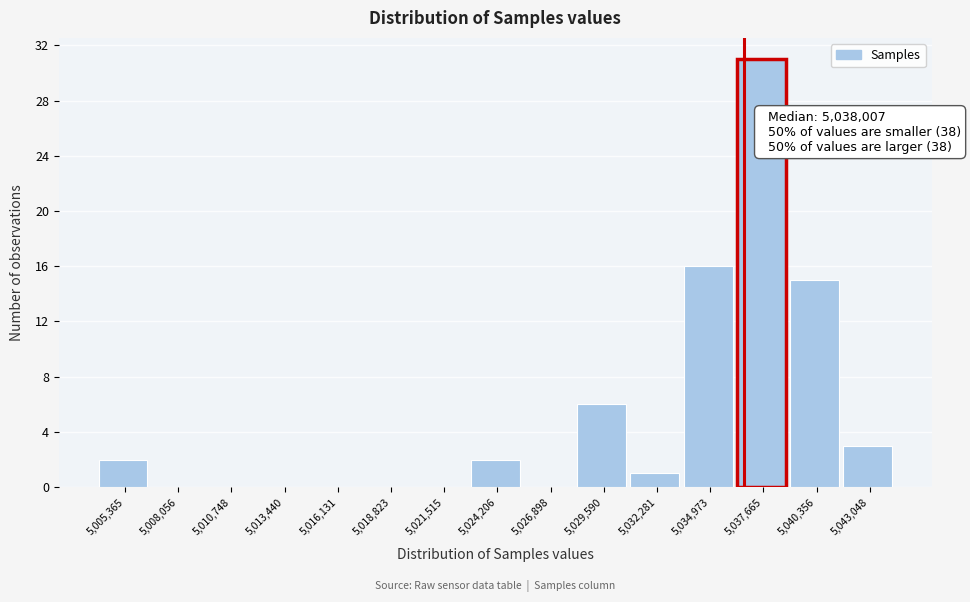

Reading right to left, what are all the values shown in this chart?

5,043,048=3	5,040,356=15	5,037,665=31	5,034,973=16	5,032,281=1	5,029,590=6	5,026,898=0	5,024,206=2	5,021,515=0	5,018,823=0	5,016,131=0	5,013,440=0	5,010,748=0	5,008,056=0	5,005,365=2